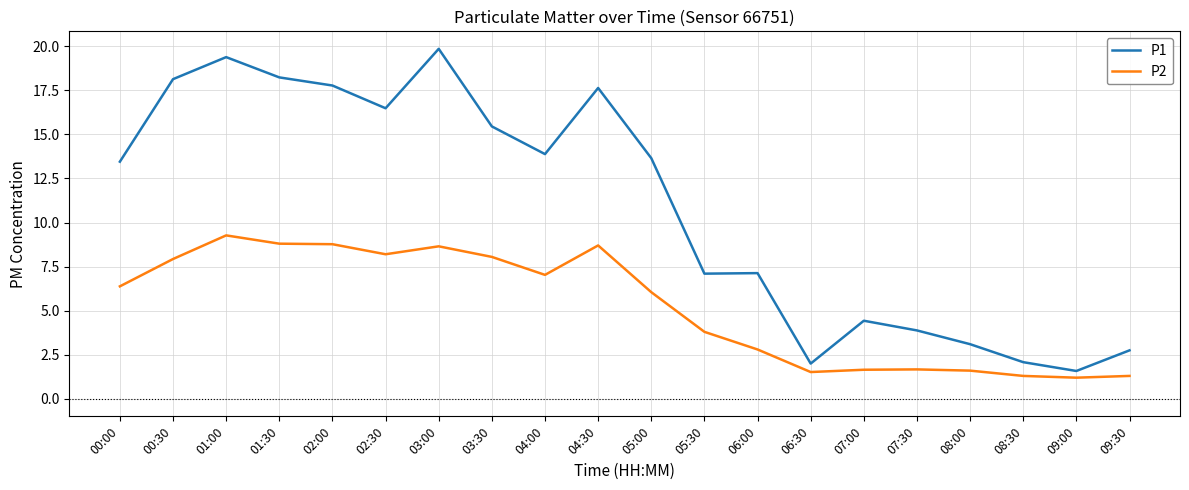

True or false: P2 and P1 cross at least once.

False